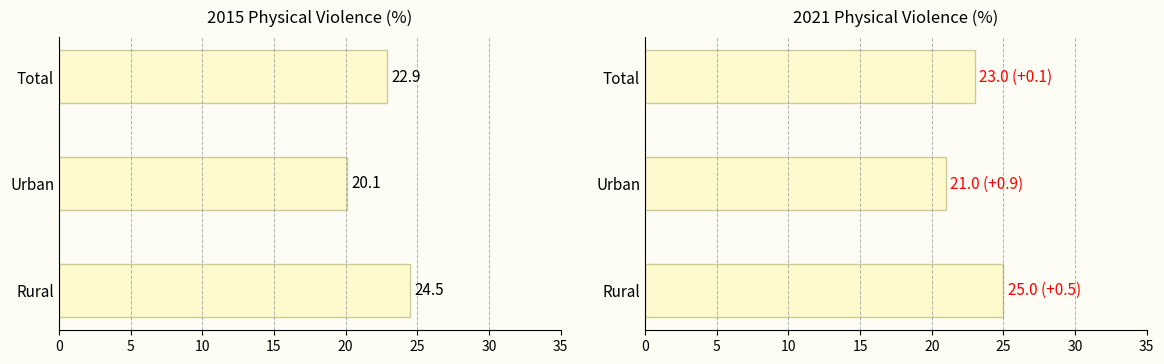

What is the difference between the 2021 values at Rural and Total?

2.0